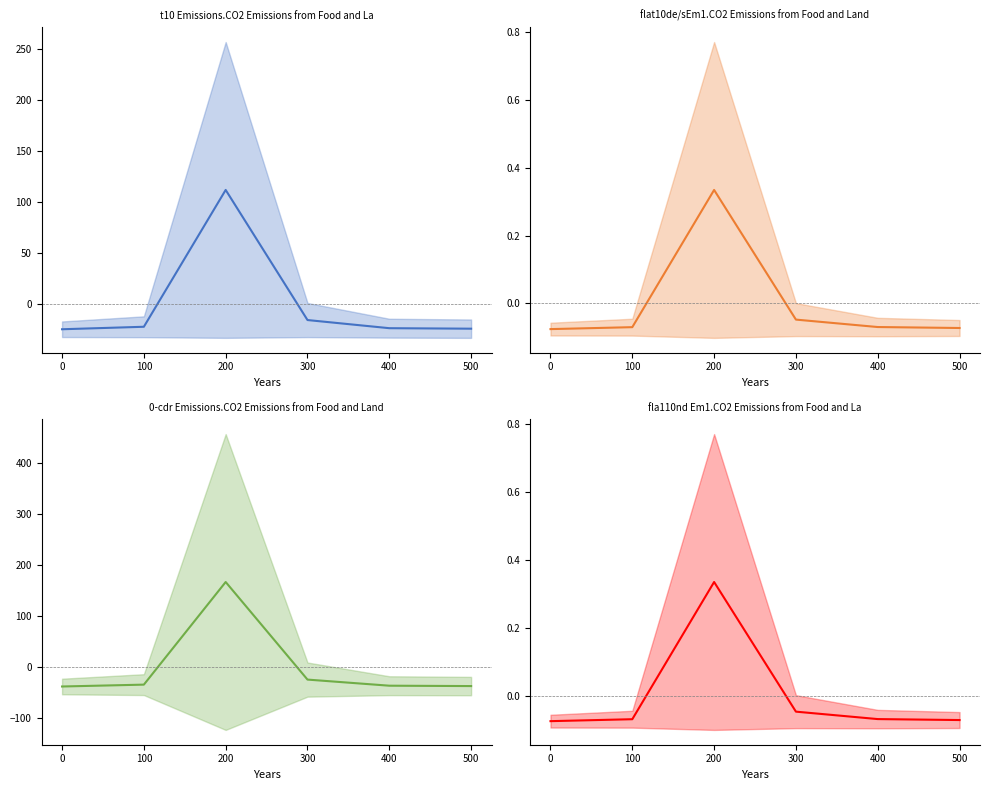

How many values in t10 Emissions.CO2 Emissions from Food and La are below zero?

5